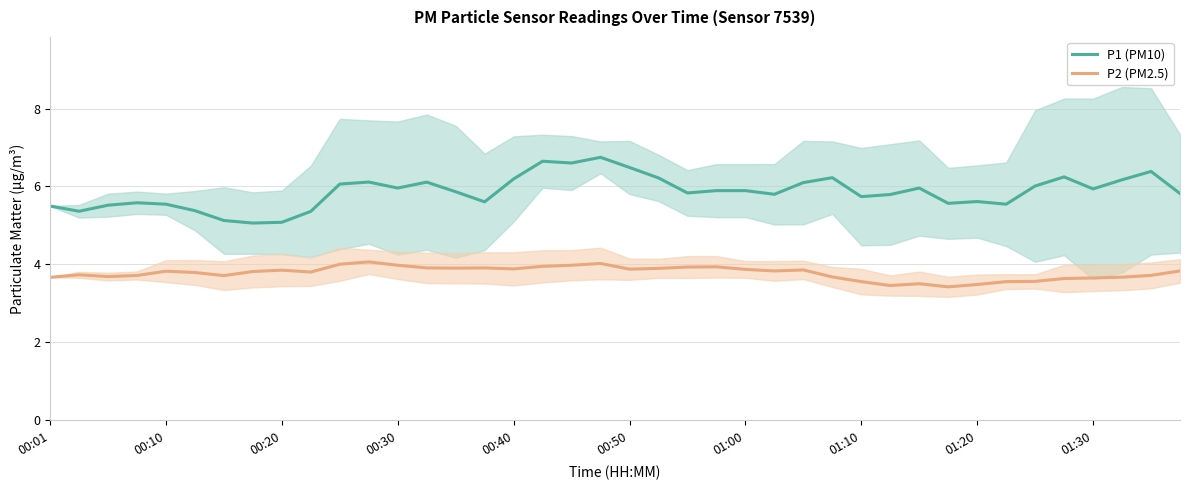

Which series has the widest spread of values?

P1 (PM10)